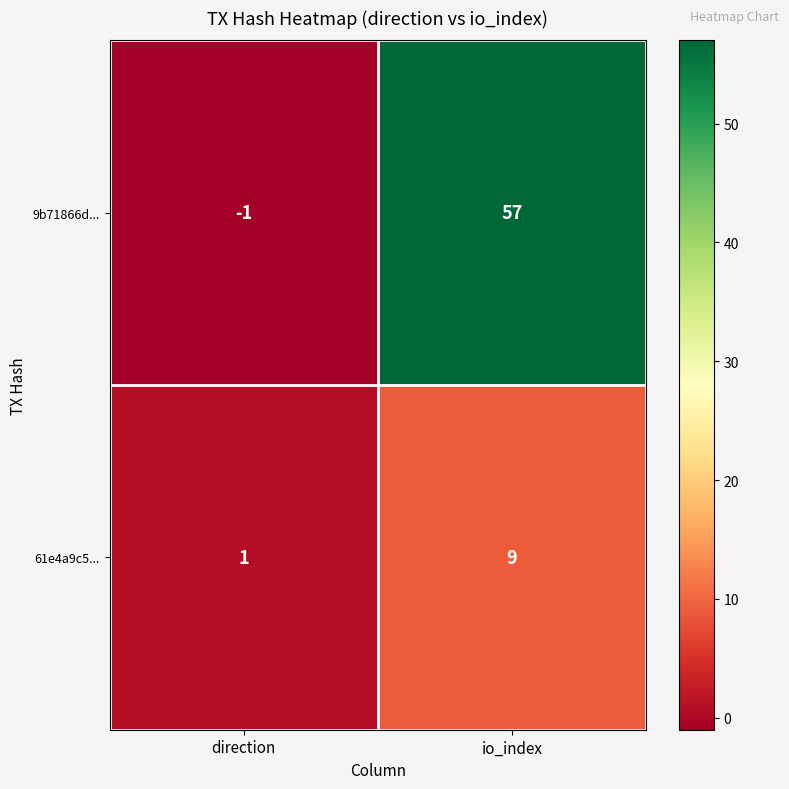

Between direction and io_index, which series saw the biggest shift?

9b71866d...